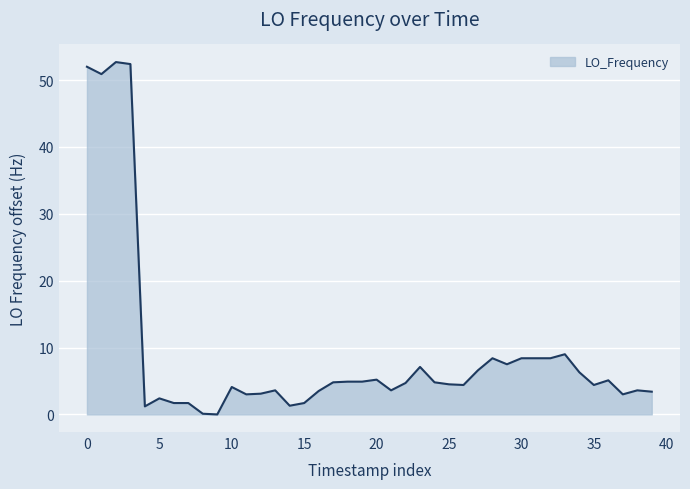

What is the difference between the maximum and minimum values?

52.7